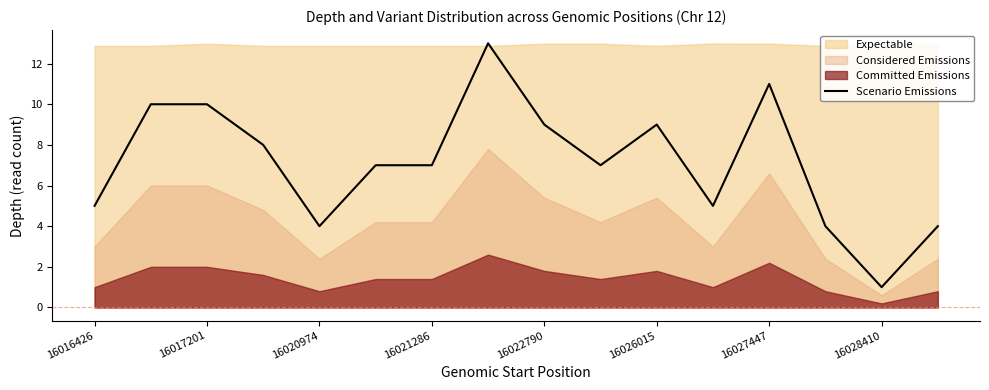

True or false: Scenario Emissions has a value of 4 at 16020974.

True